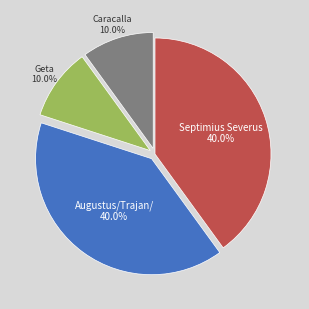

Is there a majority slice in this chart?

No